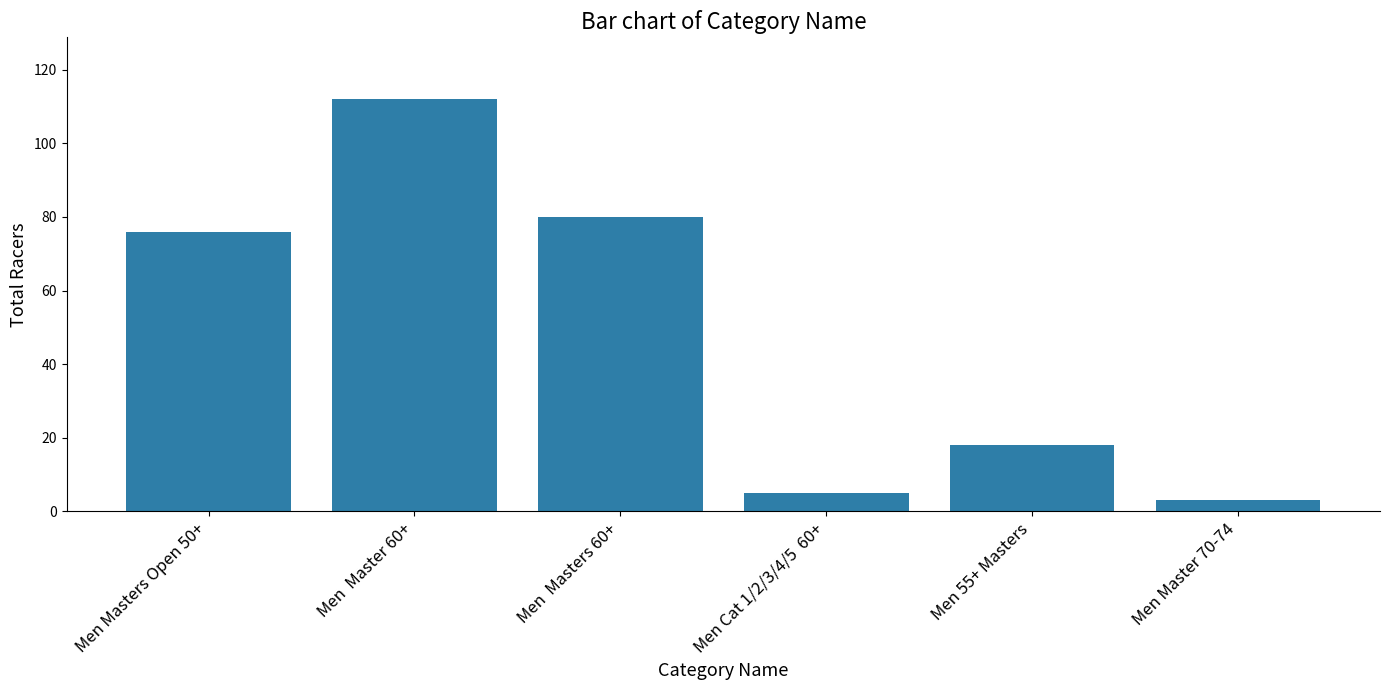

Read the value at Men 55+ Masters, to the nearest 5.

20